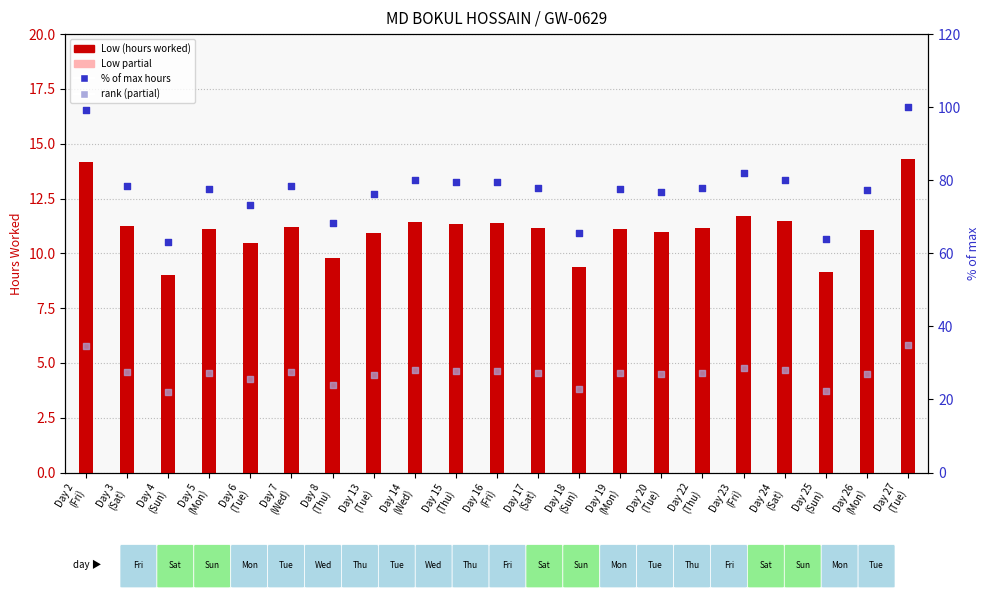

Which series reaches the maximum Y coordinate?

% of max hours